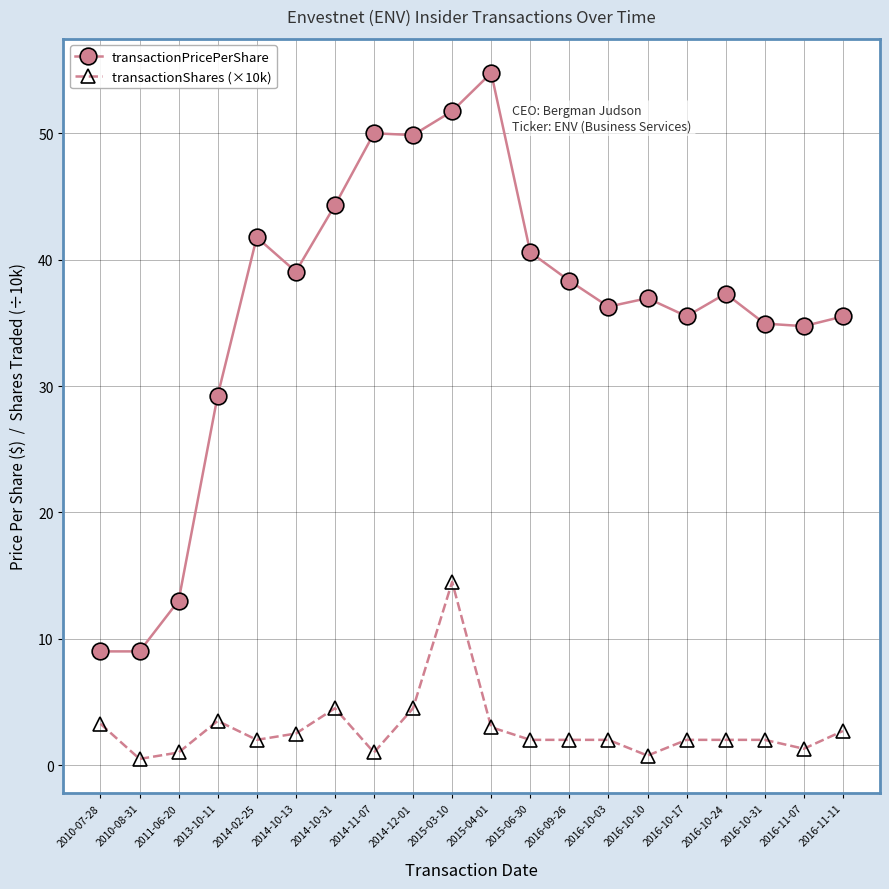

Is this an area chart (filled region under the line)?

No